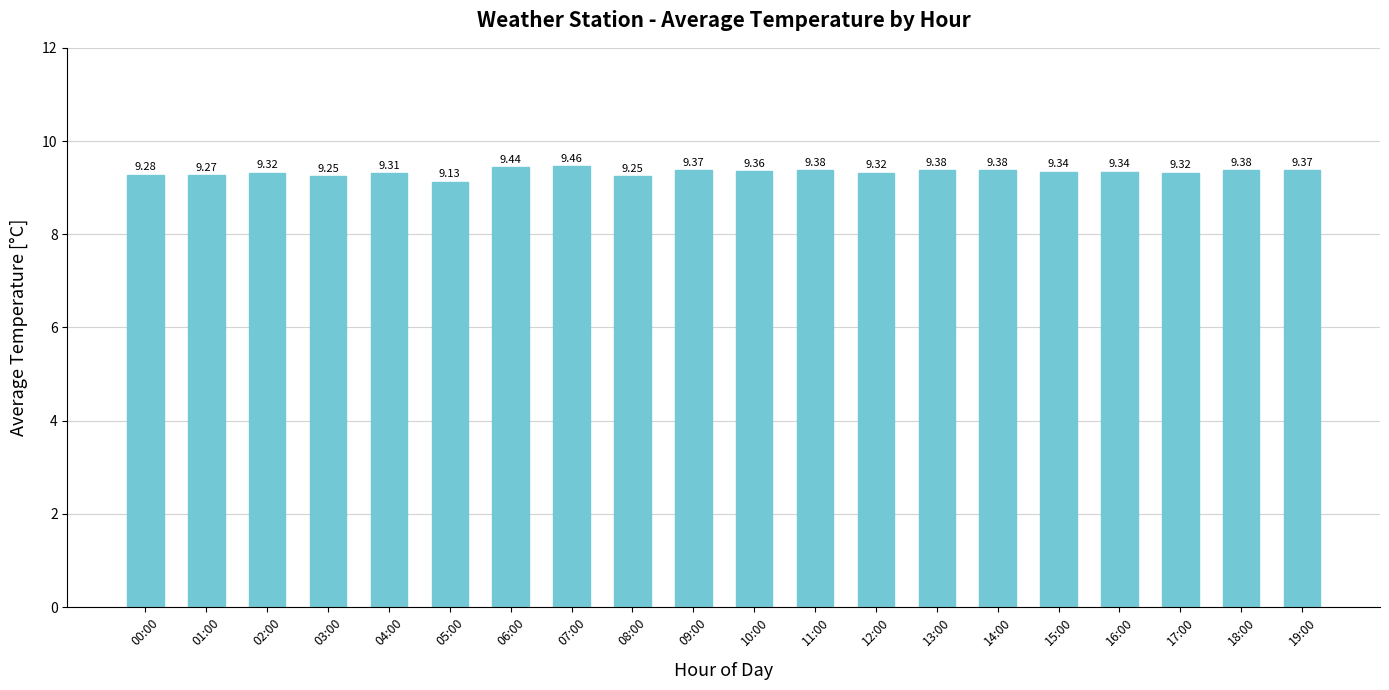

What is the sum of all values?

186.7